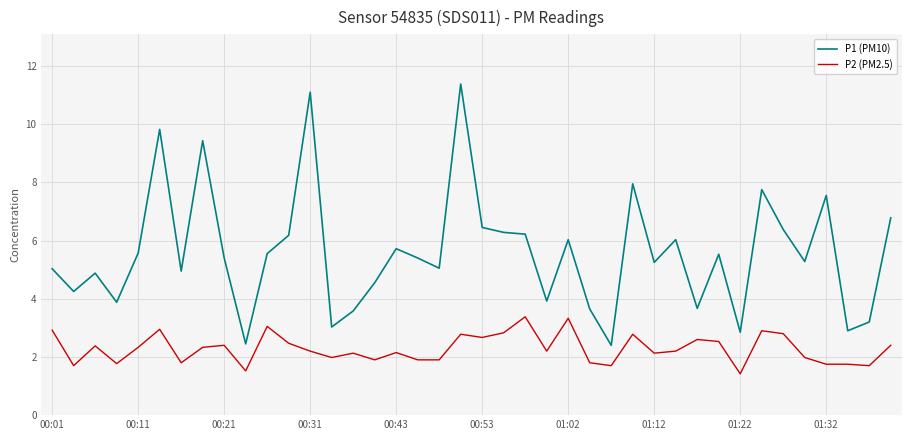

Rank the series by their average value, from highest to lowest.

P1 (PM10), P2 (PM2.5)